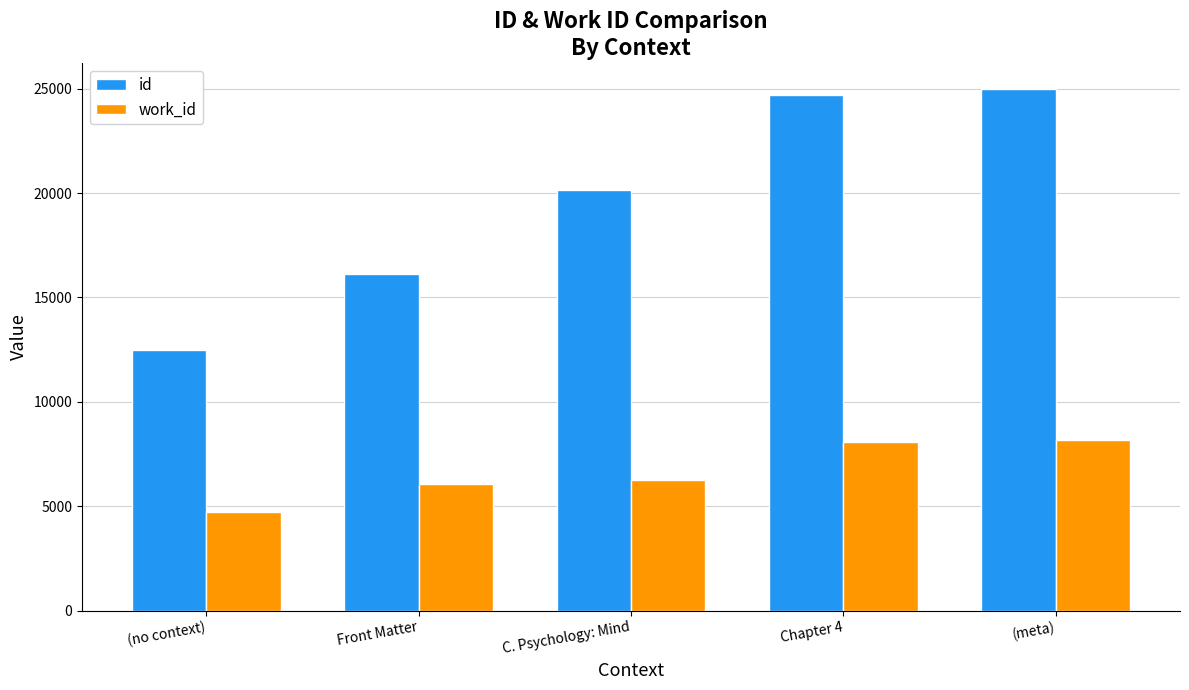

What is the difference between the highest and lowest values at (no context)?

7768